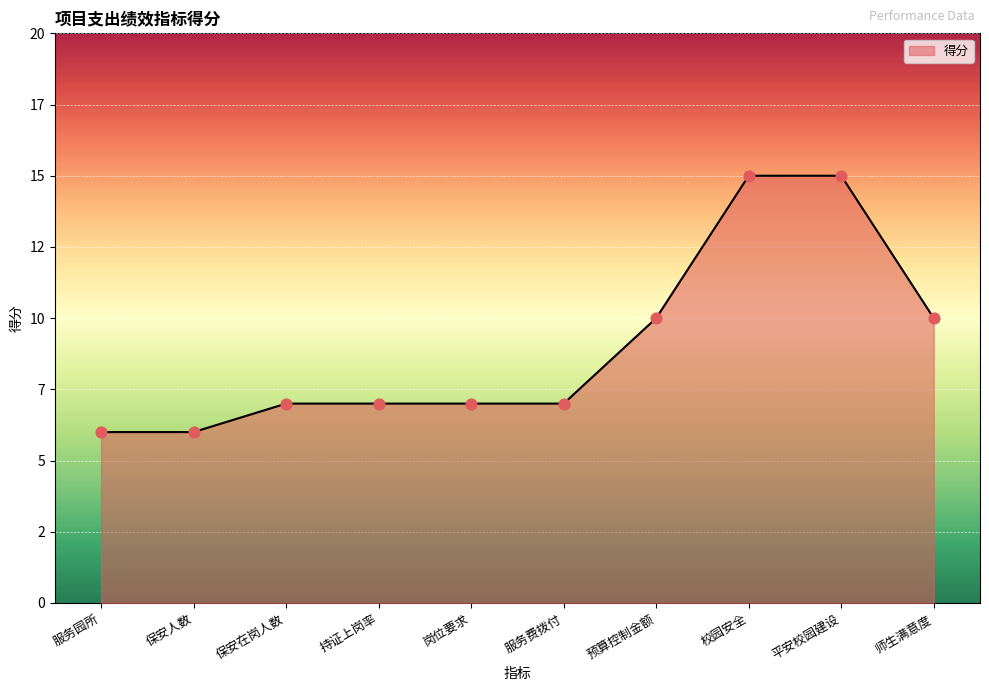

Approximately how many times larger is the value at 平安校园建设 compared to 保安在岗人数?

2.1